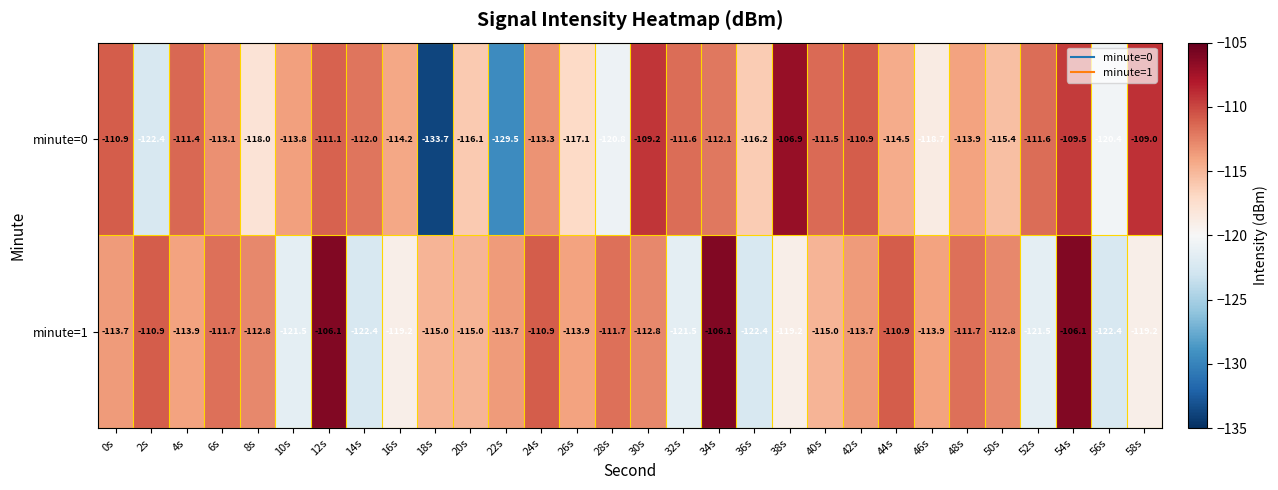

The minute=1 series shows -41.7 at 44s. True or false?

False